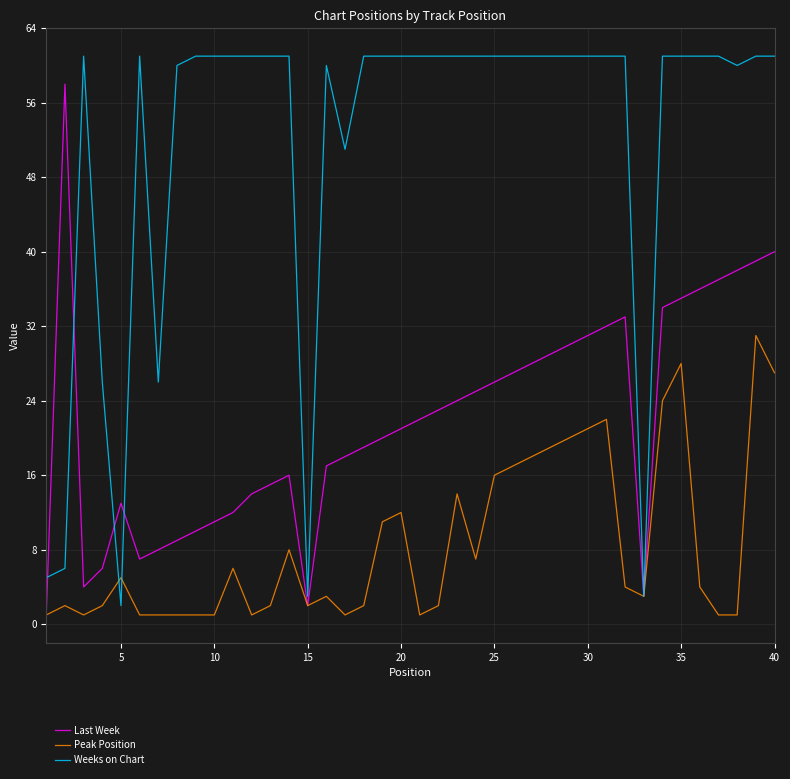

Reading left to right, list all the values displayed in this chart.

Last Week: 1	58	4	6	13	7	8	9	10	11	12	14	15	16	2	17	18	19	20	21	22	23	24	25	26	27	28	29	30	31	32	33	3	34	35	36	37	38	39	40
Peak Position: 1	2	1	2	5	1	1	1	1	1	6	1	2	8	2	3	1	2	11	12	1	2	14	7	16	17	18	19	20	21	22	4	3	24	28	4	1	1	31	27
Weeks on Chart: 5	6	61	26	2	61	26	60	61	61	61	61	61	61	3	60	51	61	61	61	61	61	61	61	61	61	61	61	61	61	61	61	3	61	61	61	61	60	61	61